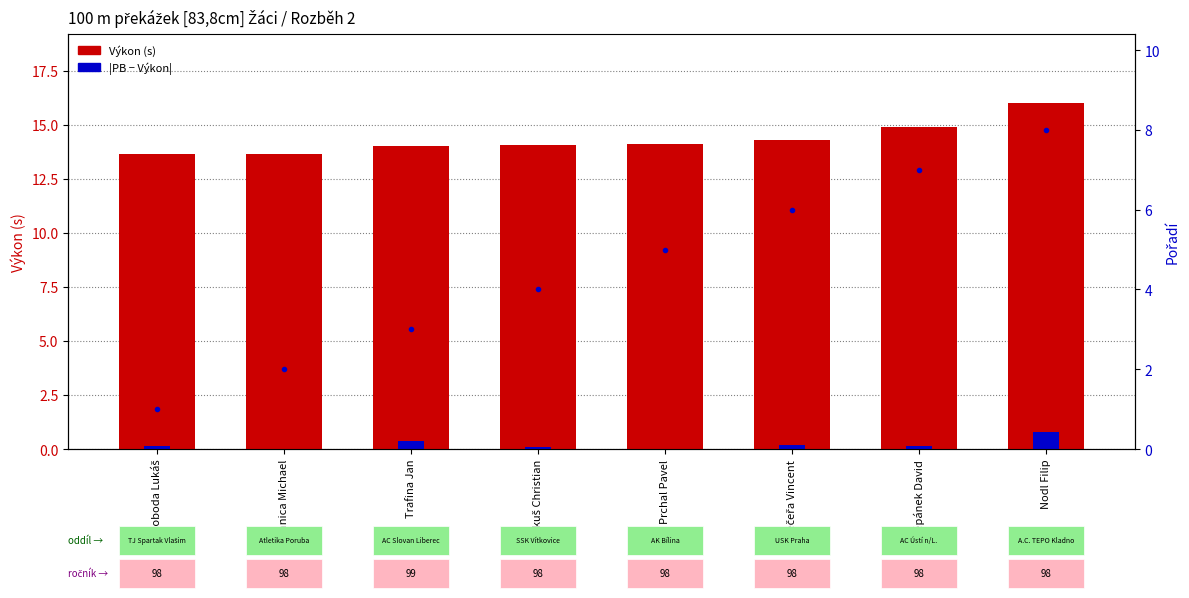

What is the greatest value displayed?

16.0